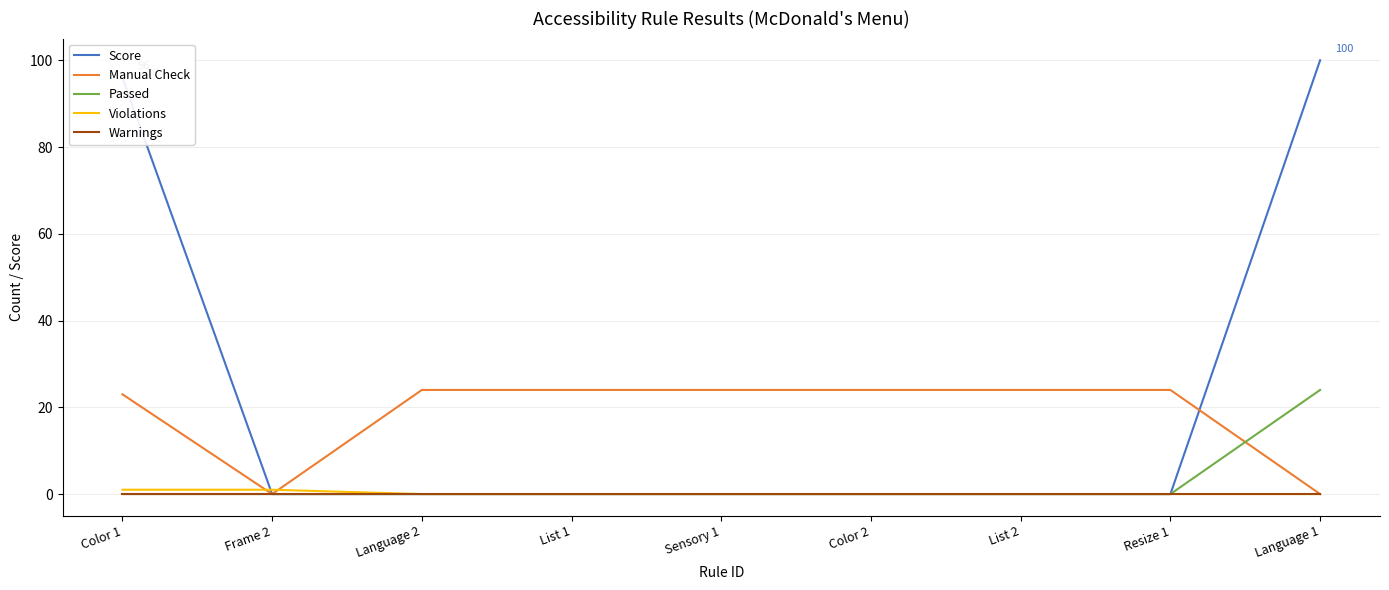

Which series has the widest spread of values?

Score